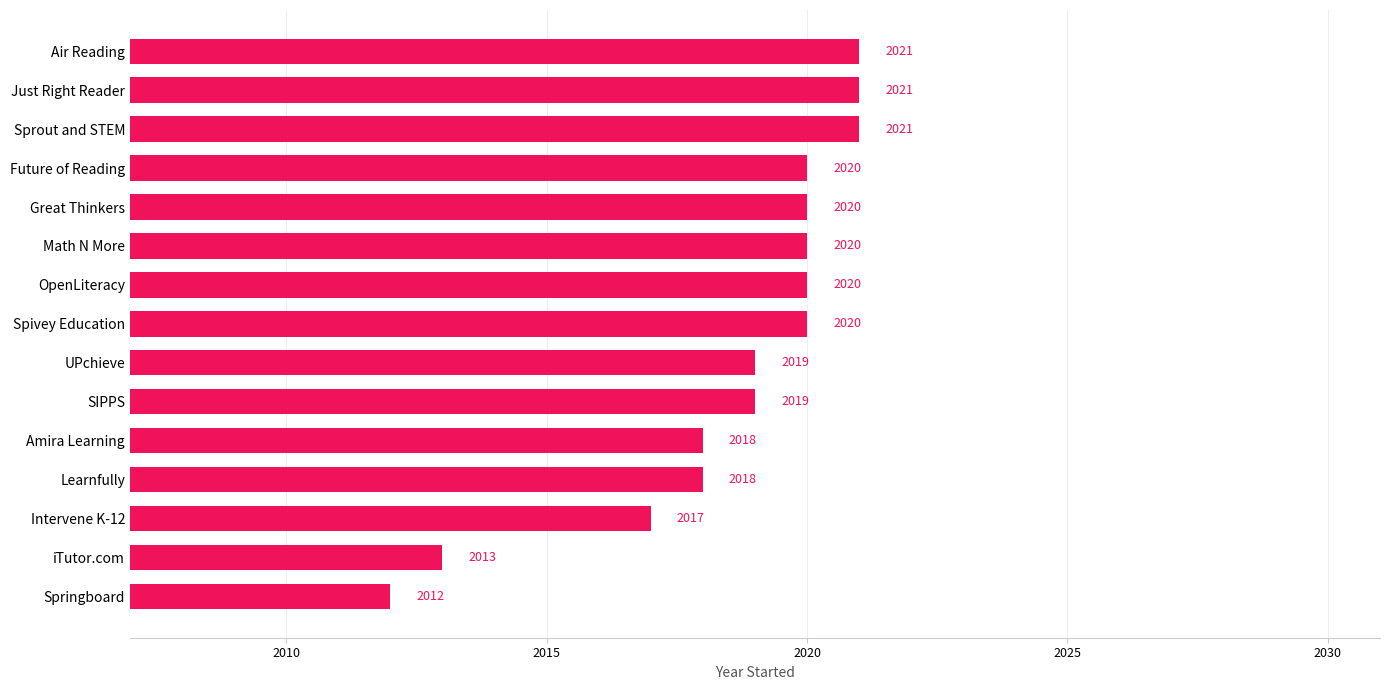

What is the average value?

2019